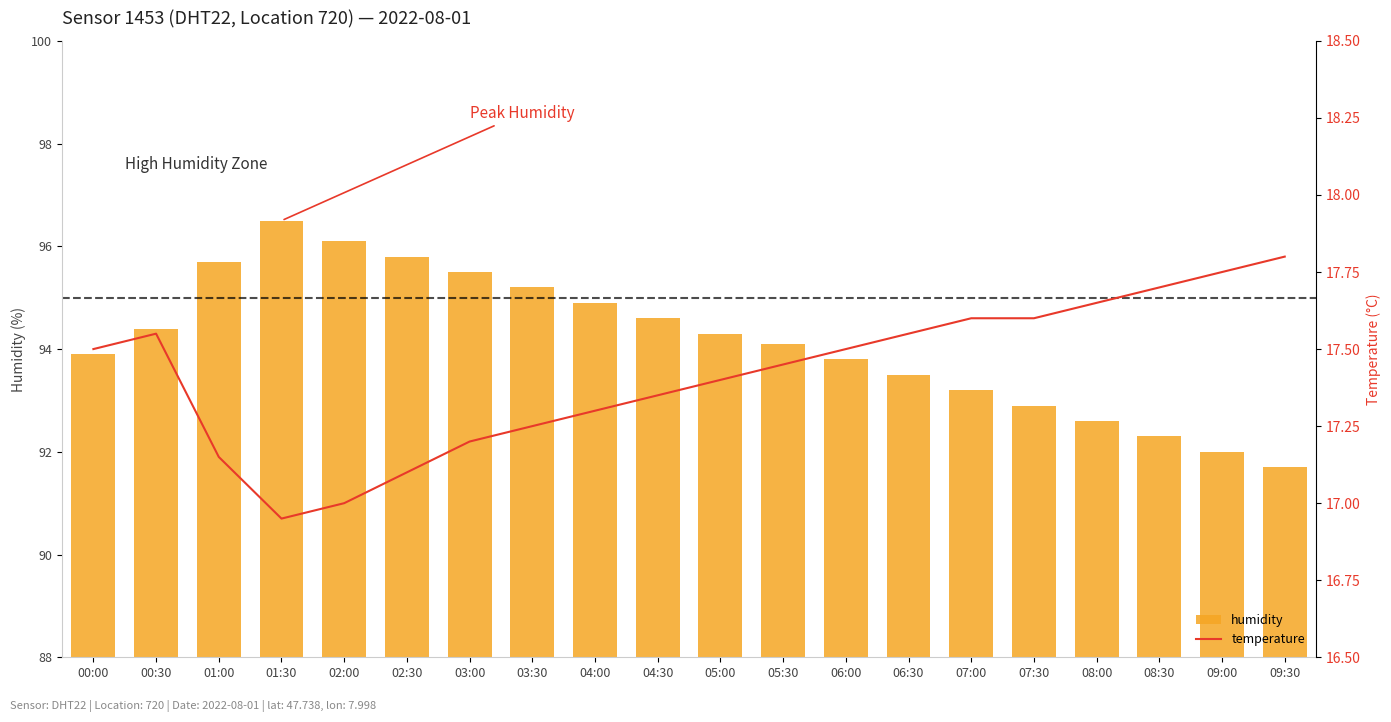

What is the value of the humidity bar at the 14th from the left?

93.5